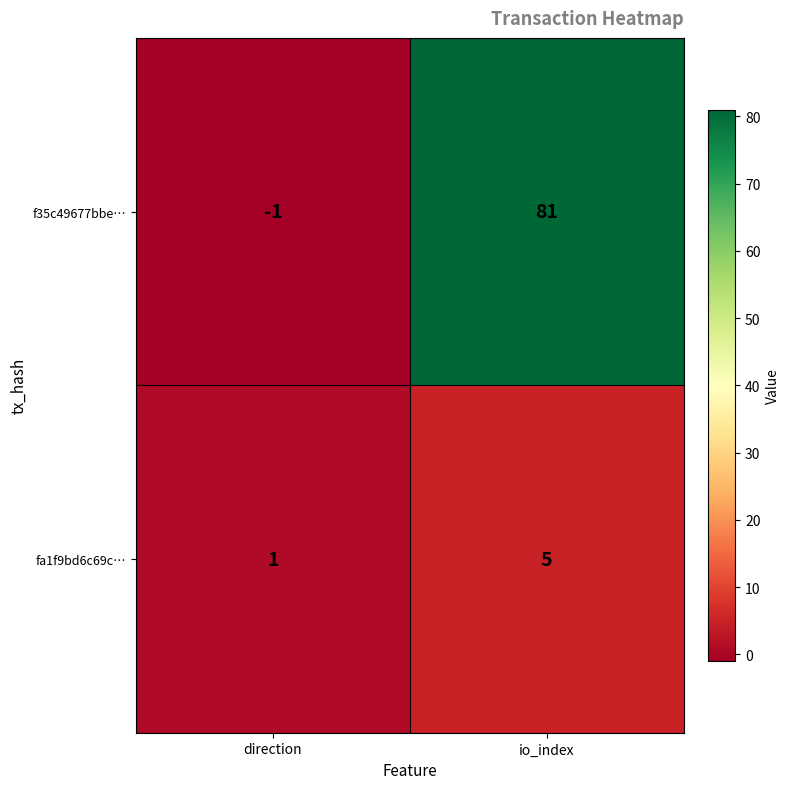

Which category has the highest value across all series?

io_index